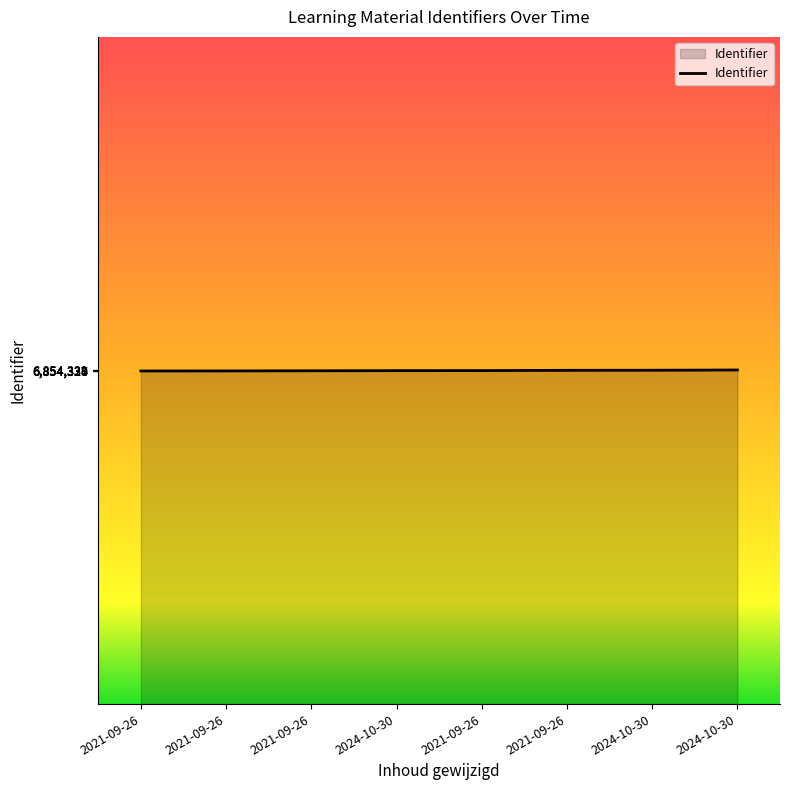

What is the change in value from 2021-09-26 to 2024-10-30?

+5